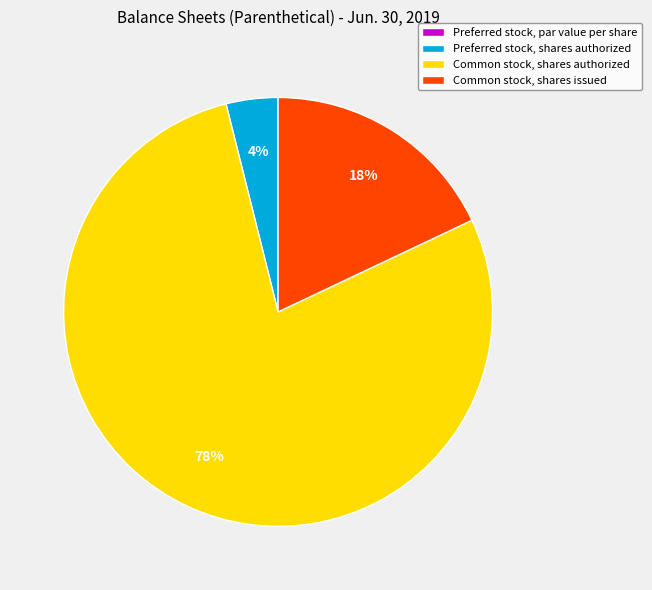

What percentage is the Common stock, shares issued slice, to the nearest percent?

18%